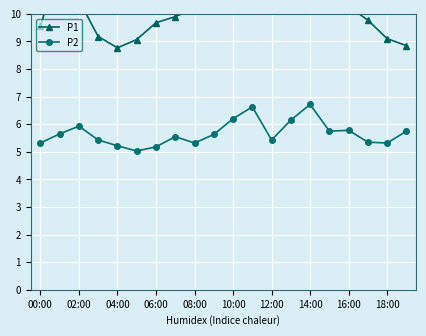

Where is the first local maximum for P2?

02:00